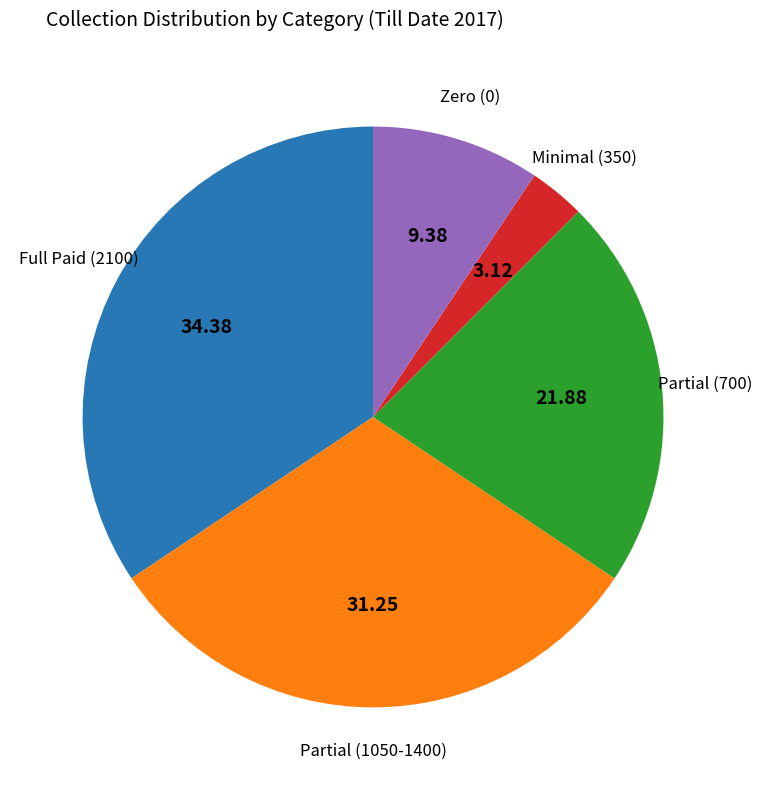

Do Zero (0) and Minimal (350) together represent more than half of the pie?

No